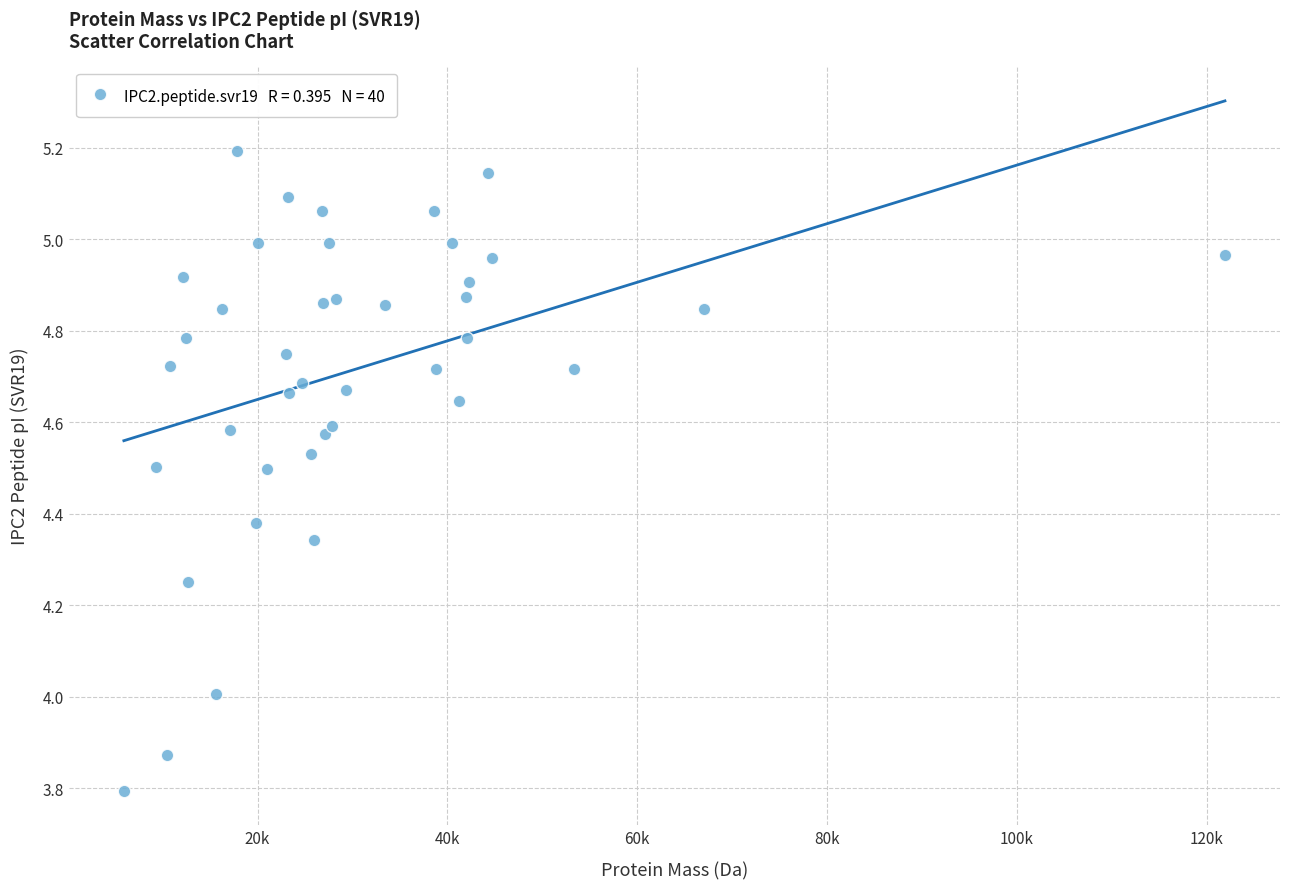

What is the range of X values (max minus min)?

115991.1